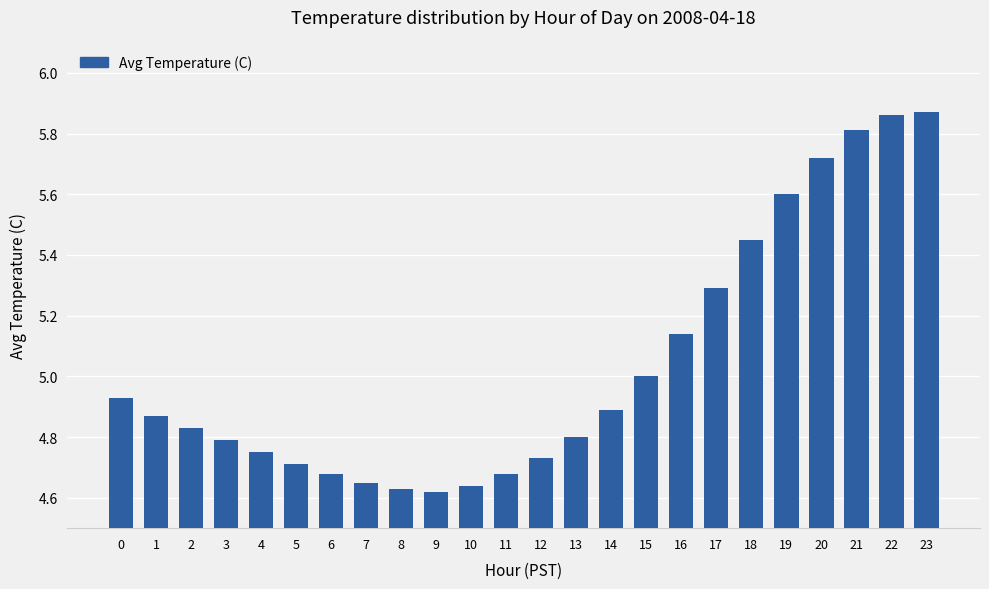

What is the value of the 16th bar from the left?

5.0